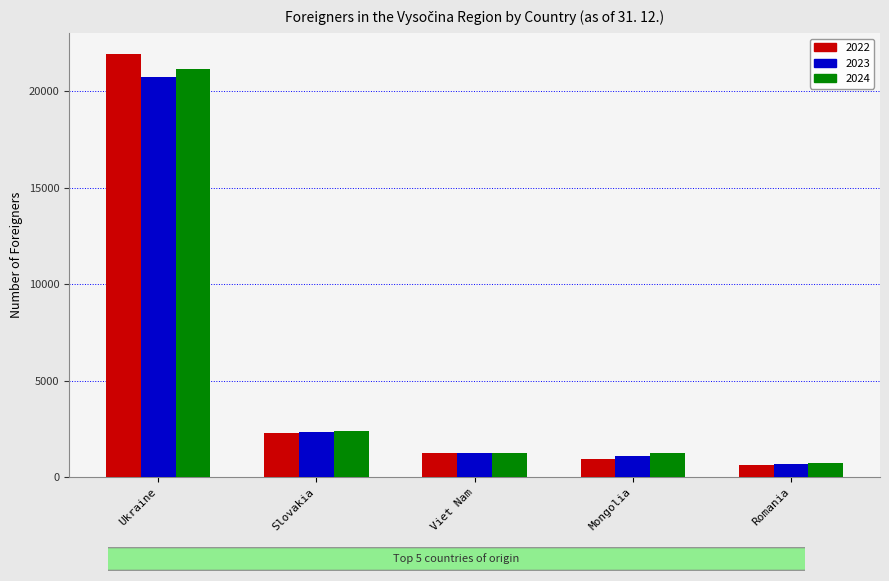

What position from the left is Slovakia?

2